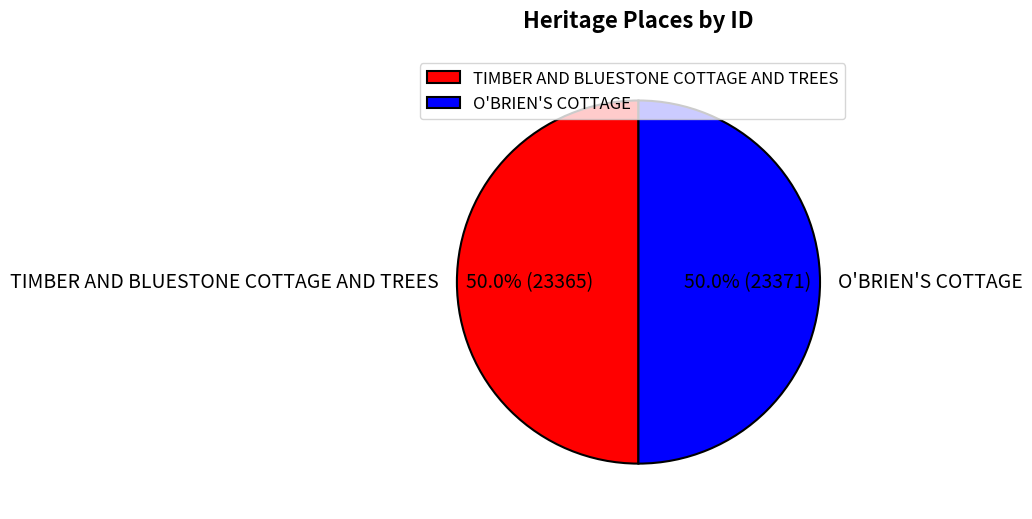

Is it true that TIMBER AND BLUESTONE COTTAGE AND TREES is 40% of the pie?

False